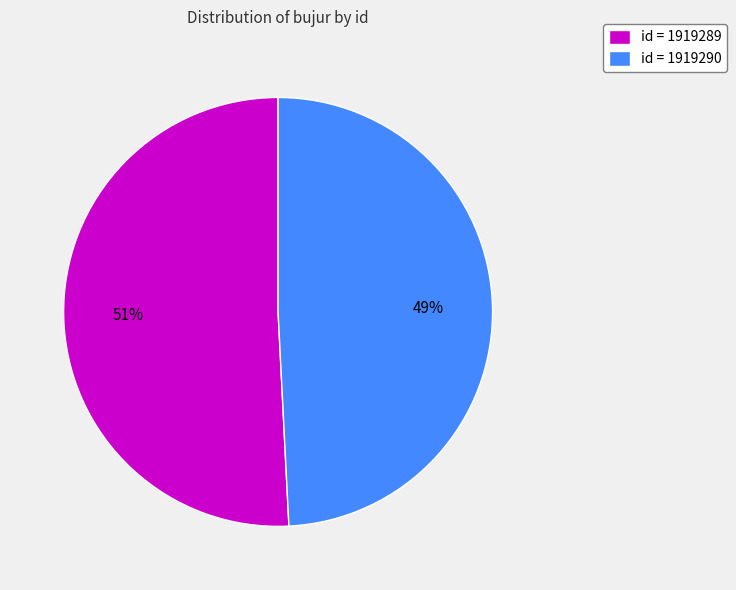

True or false: id = 1919290 accounts for 49% of the total.

True